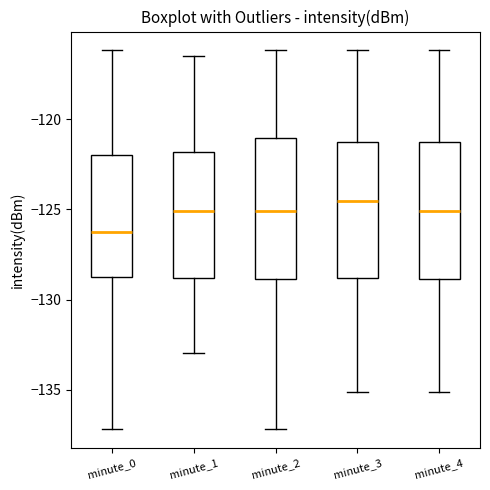

Reading left to right, transcribe this box plot: for each box, give where its median line is, the range the box spans, and where its two whiskers end, as read against the y-axis. The values are not printed on the chart, so give them approximately, as read against the axis.

minute_0: median -126.0, box -129.0 to -122.0, whiskers -137.0 to -116.0
minute_1: median -125.0, box -129.0 to -122.0, whiskers -133.0 to -116.5
minute_2: median -125.0, box -129.0 to -121.0, whiskers -137.0 to -116.0
minute_3: median -124.5, box -129.0 to -121.5, whiskers -135.0 to -116.0
minute_4: median -125.0, box -129.0 to -121.5, whiskers -135.0 to -116.0